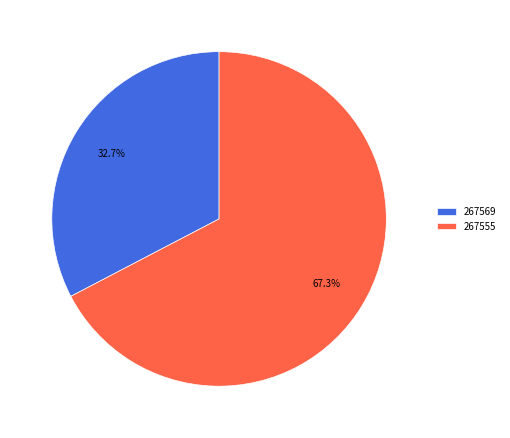

Which category has the smallest portion of the pie?

267569